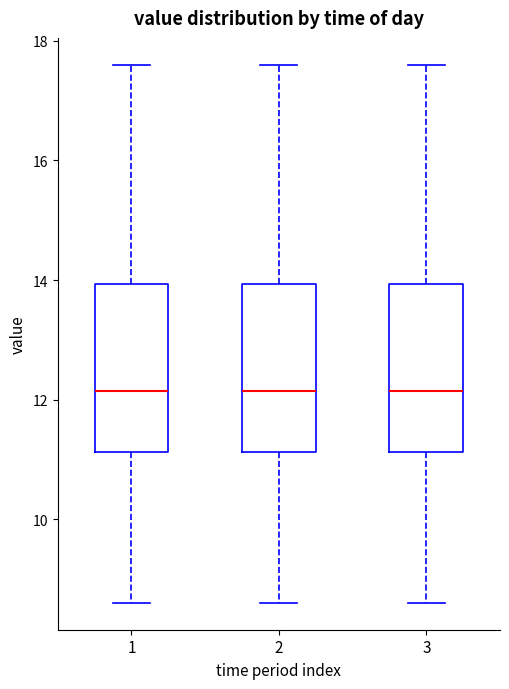

Where is the lower edge of the box at x = 1 on the y-axis? The values are not printed on the chart, so give them approximately, as read against the axis.

11.2